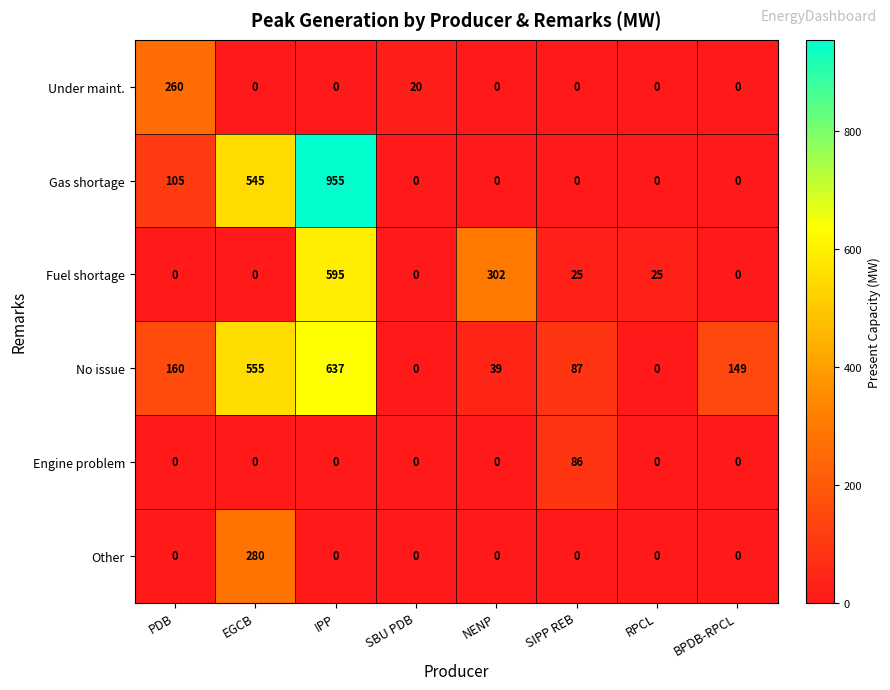

At which category does the chart reach its peak across all series?

IPP